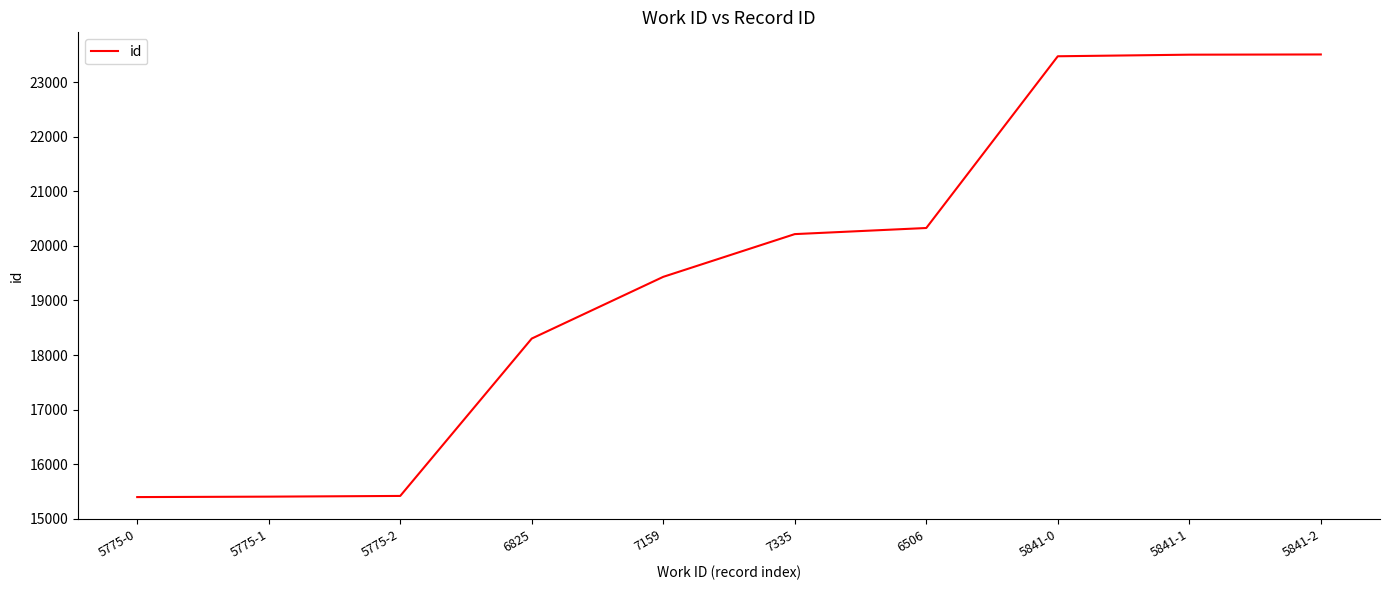

Is it true that the value at 5841-0 is 34194?

False